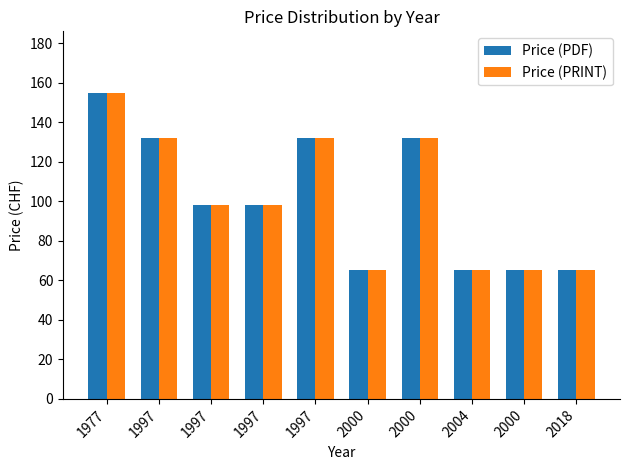

What is the smallest value displayed?

65